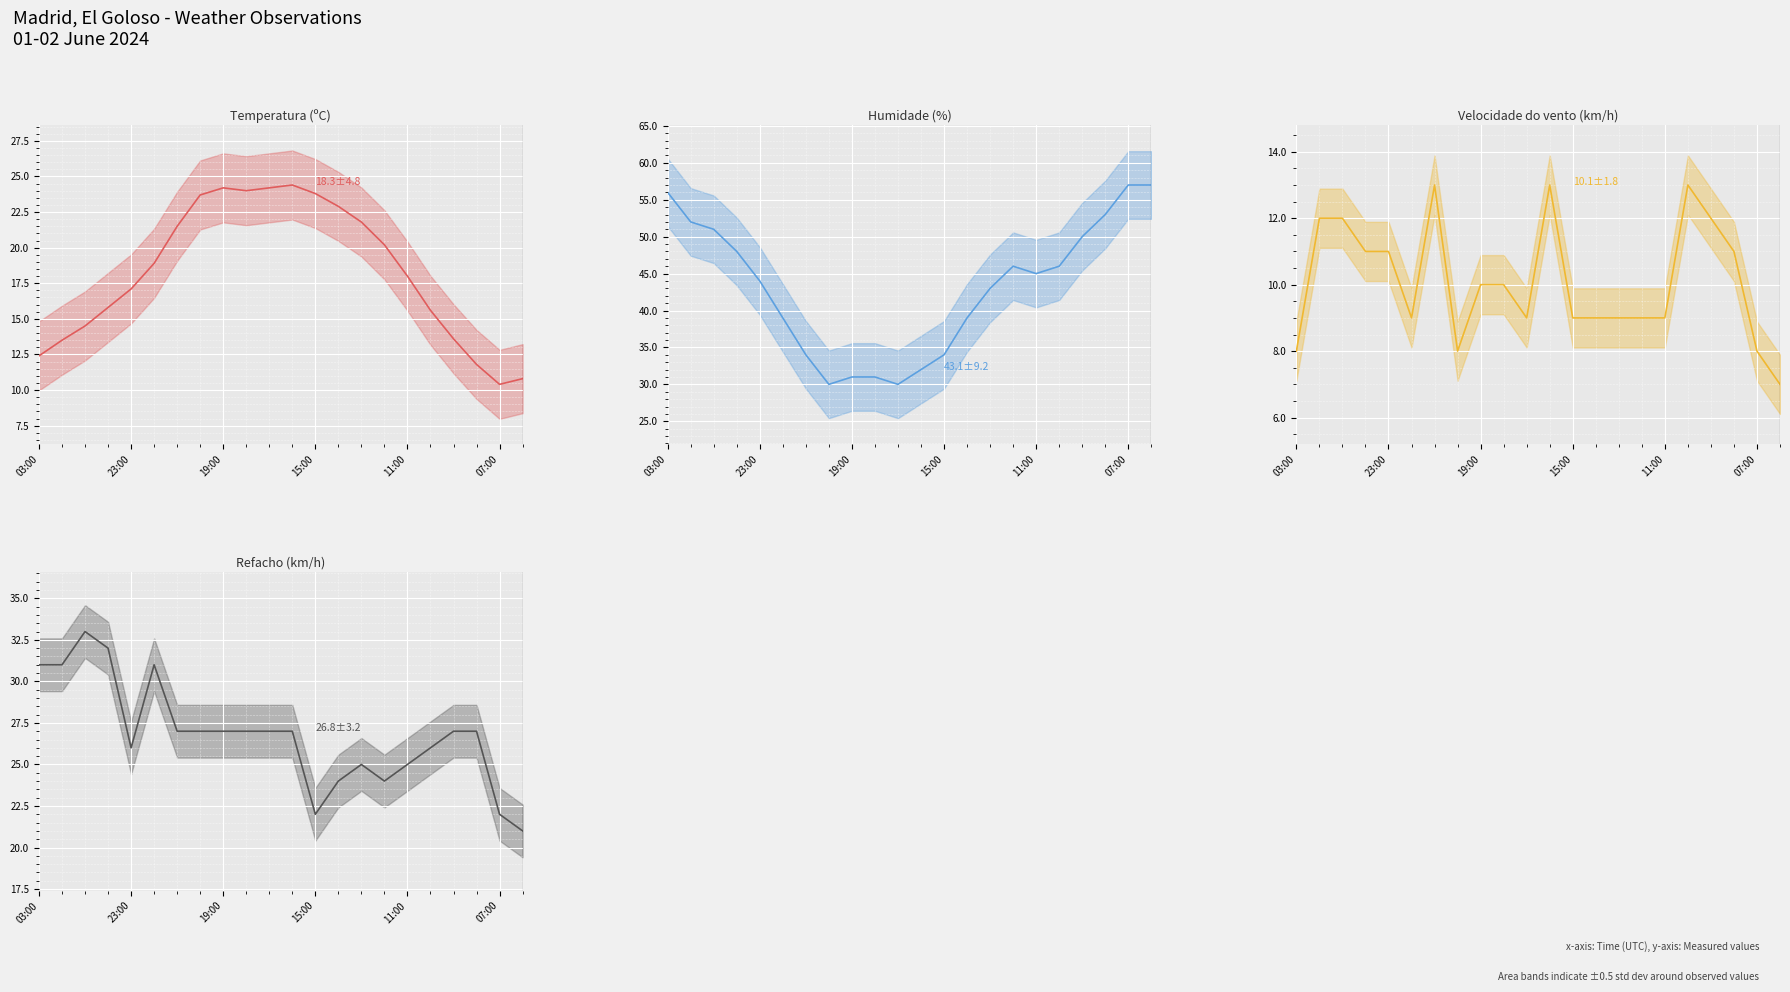

True or false: Refacho (km/h) has more than 1 interior local peaks.

True